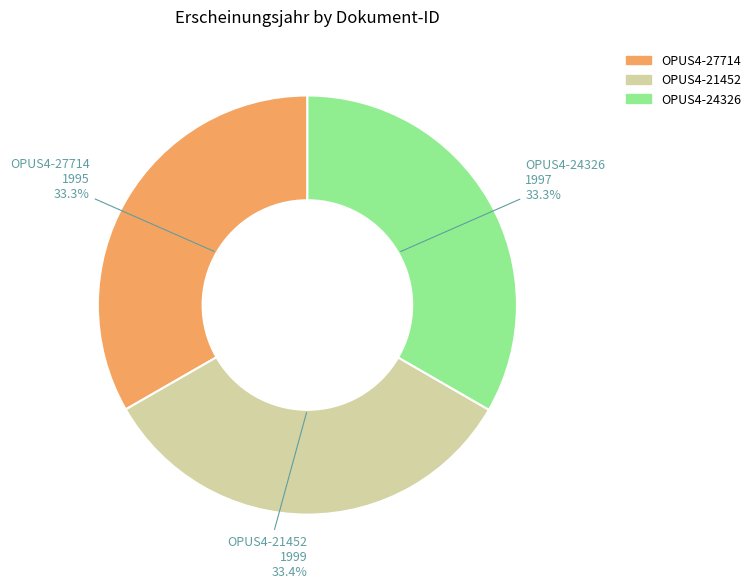

Is OPUS4-21452 the majority of the pie?

No